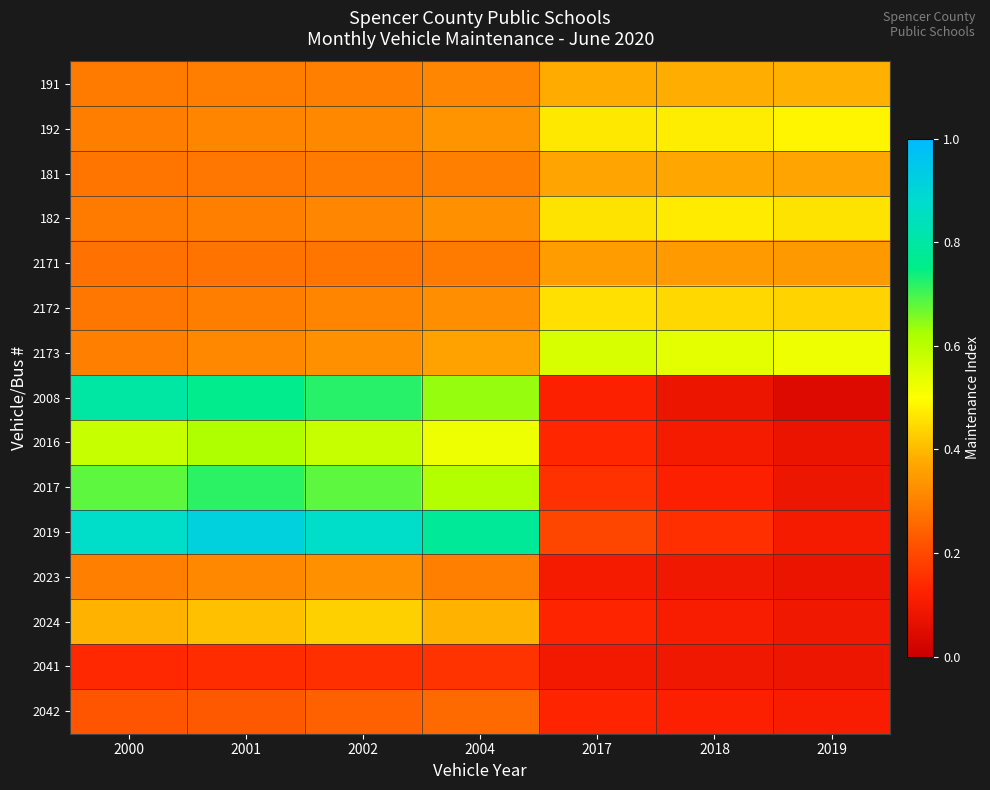

Reading right to left, what are all the values shown in this chart?

191: 2019=0.4	2018=0.4	2017=0.4	2004=0.3	2002=0.3	2001=0.3	2000=0.3
192: 2019=0.5	2018=0.5	2017=0.5	2004=0.3	2002=0.3	2001=0.3	2000=0.3
181: 2019=0.4	2018=0.4	2017=0.4	2004=0.3	2002=0.3	2001=0.3	2000=0.3
182: 2019=0.5	2018=0.5	2017=0.5	2004=0.3	2002=0.3	2001=0.3	2000=0.3
2171: 2019=0.3	2018=0.3	2017=0.4	2004=0.3	2002=0.3	2001=0.3	2000=0.3
2172: 2019=0.4	2018=0.4	2017=0.5	2004=0.3	2002=0.3	2001=0.3	2000=0.3
2173: 2019=0.5	2018=0.5	2017=0.6	2004=0.4	2002=0.3	2001=0.3	2000=0.3
2008: 2019=0.0	2018=0.1	2017=0.1	2004=0.6	2002=0.7	2001=0.8	2000=0.8
2016: 2019=0.1	2018=0.1	2017=0.1	2004=0.5	2002=0.6	2001=0.6	2000=0.6
2017: 2019=0.1	2018=0.1	2017=0.2	2004=0.6	2002=0.7	2001=0.7	2000=0.7
2019: 2019=0.1	2018=0.2	2017=0.2	2004=0.8	2002=0.9	2001=0.9	2000=0.9
2023: 2019=0.1	2018=0.1	2017=0.1	2004=0.3	2002=0.3	2001=0.3	2000=0.3
2024: 2019=0.1	2018=0.1	2017=0.1	2004=0.4	2002=0.4	2001=0.4	2000=0.4
2041: 2019=0.1	2018=0.1	2017=0.1	2004=0.2	2002=0.1	2001=0.1	2000=0.1
2042: 2019=0.1	2018=0.1	2017=0.1	2004=0.3	2002=0.2	2001=0.2	2000=0.2